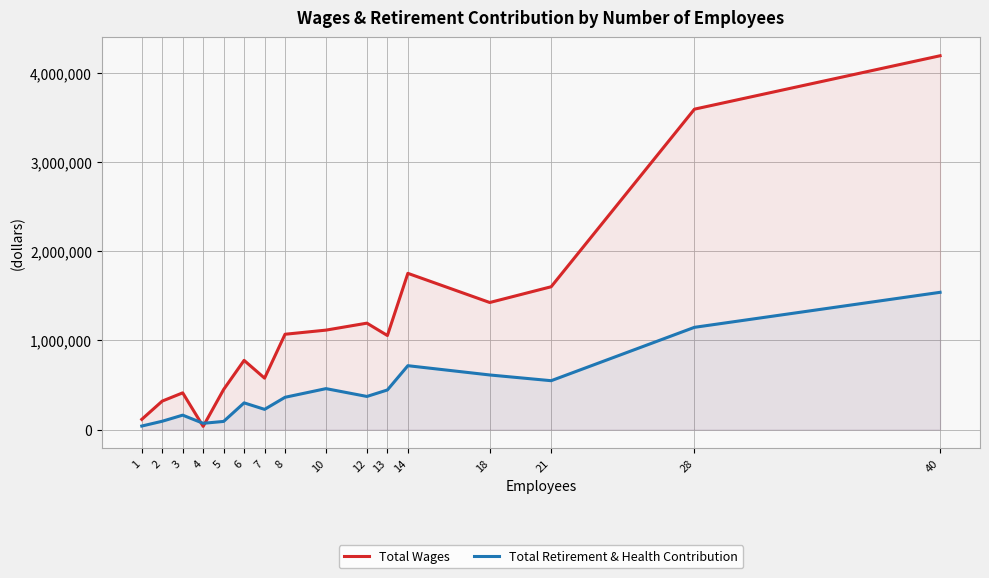

At 3, list the series in order from largest to smallest.

Total Wages, Total Retirement & Health Contribution